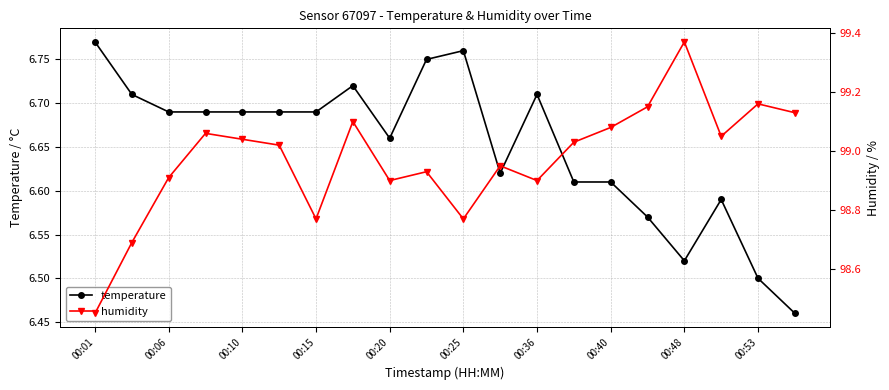

True or false: temperature has more than 0 points higher than both neighbors.

True